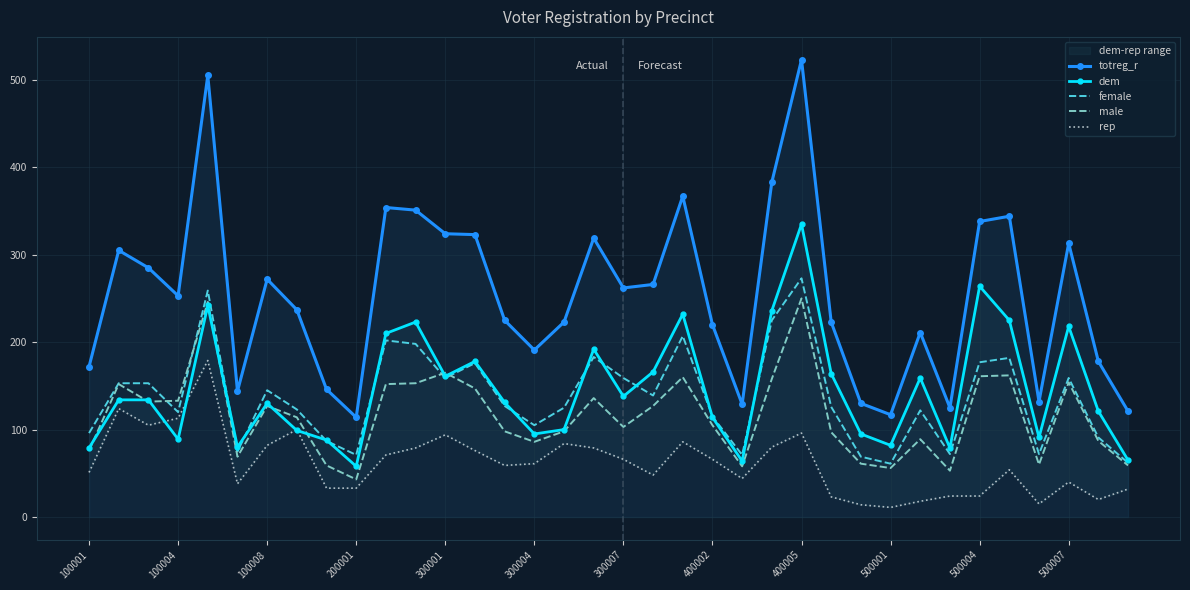

In dem, how many points are higher than both neighbors (excluding endpoints)?

10